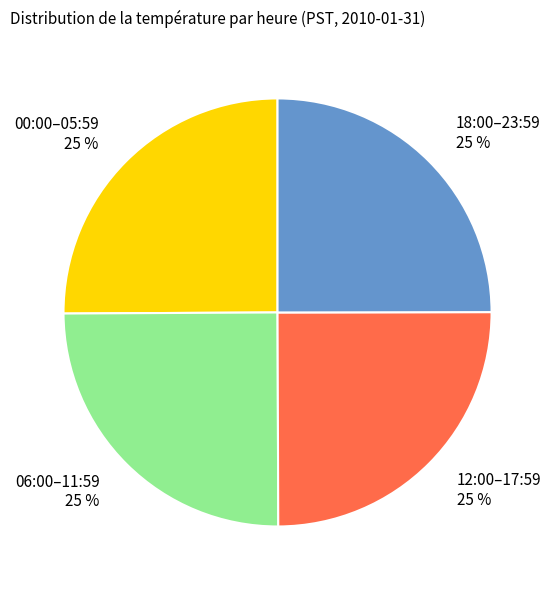

What percentage is the 06:00–11:59 slice, to the nearest percent?

25%